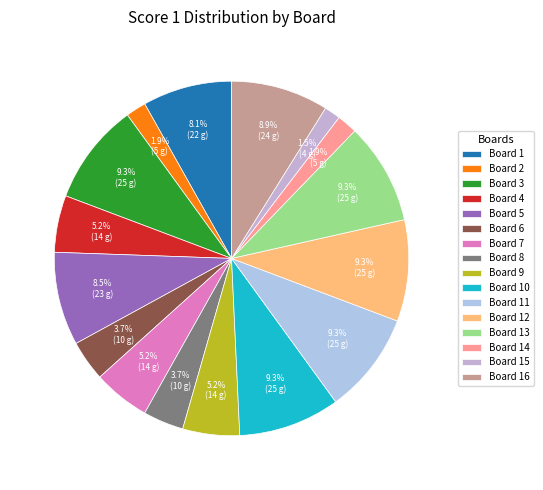

Combined, do Board 10 and Board 7 account for over 50%?

No